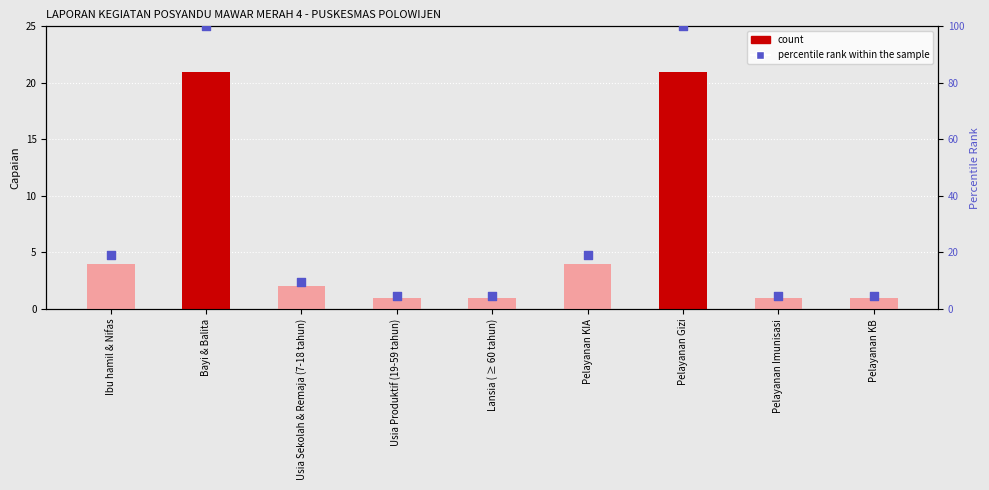

What is the total value across all series at Usia Sekolah & Remaja (7-18 tahun)?

11.5